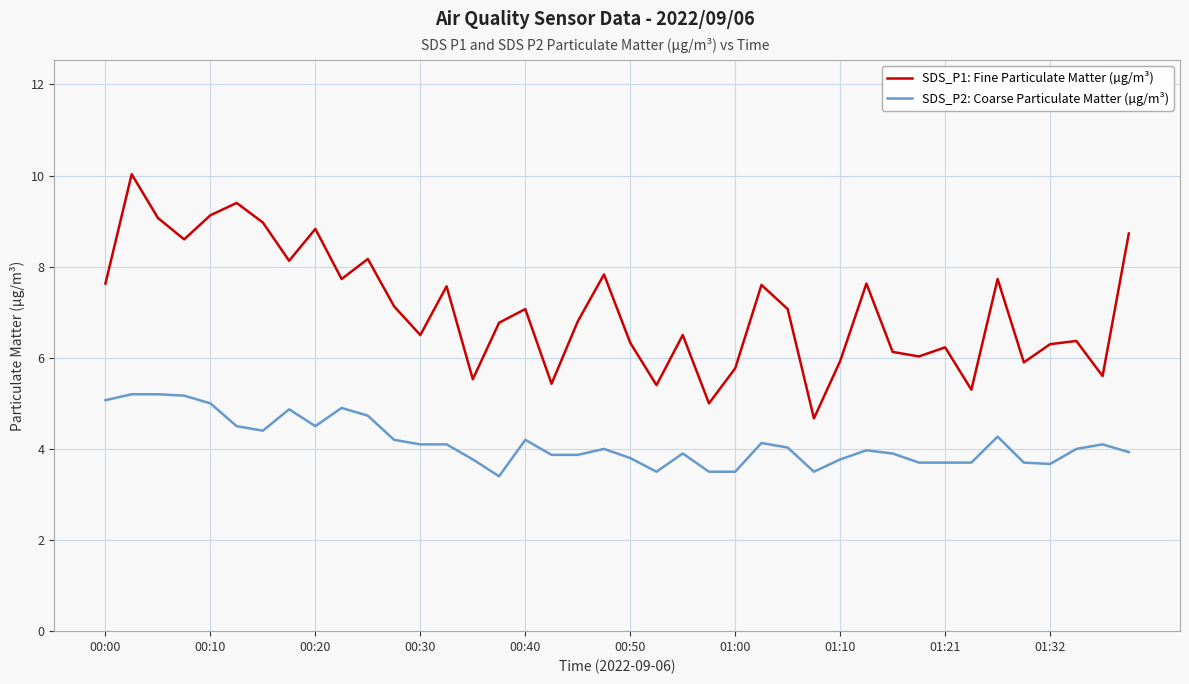

How many distinct data groups are displayed?

2